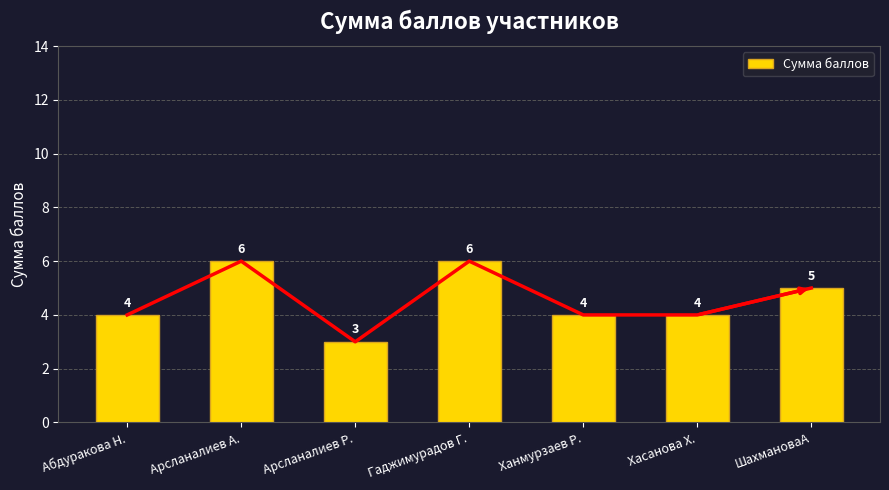

Count the number of values greater than 4.

3